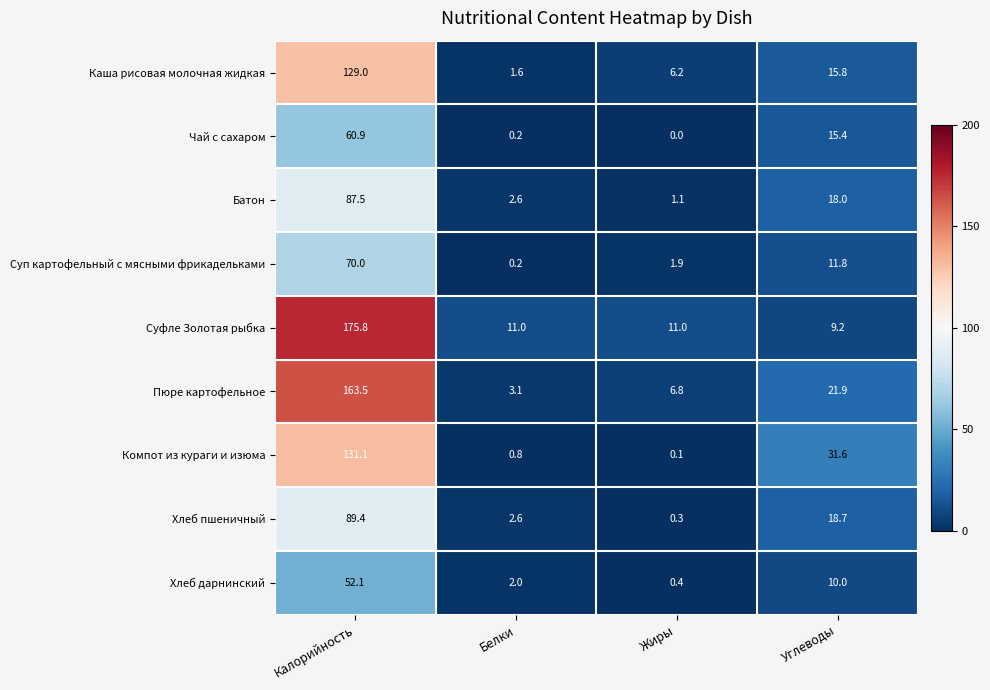

List the series in order of their peak value, lowest first.

Хлеб дарнинский, Чай с сахаром, Суп картофельный с мясными фрикадельками, Батон, Хлеб пшеничный, Каша рисовая молочная жидкая, Компот из кураги и изюма, Пюре картофельное, Суфле Золотая рыбка